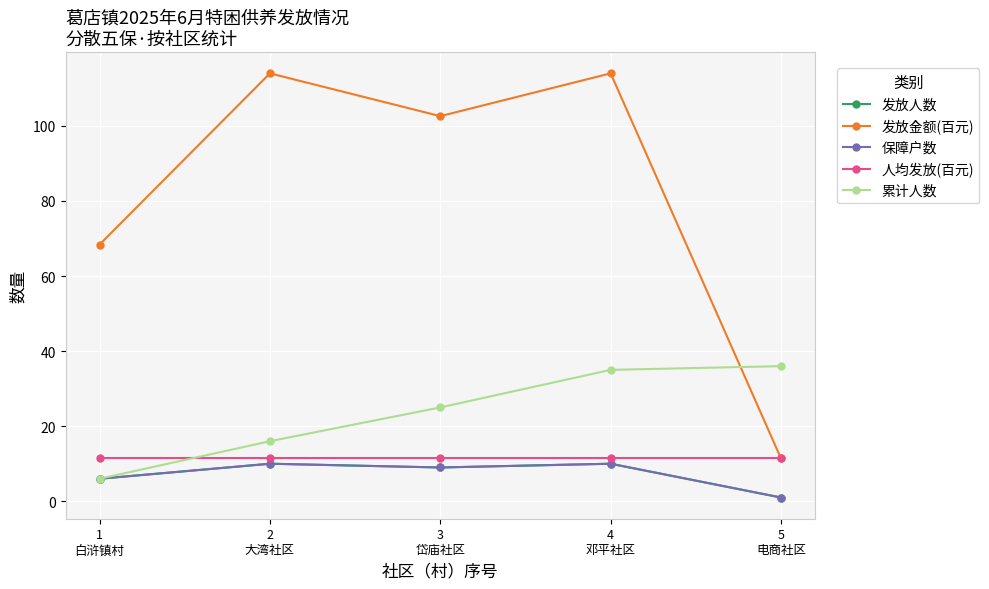

List the labels in order of 人均发放(百元) value, smallest first.

1
白浒镇村, 2
大湾社区, 3
岱庙社区, 4
邓平社区, 5
电商社区